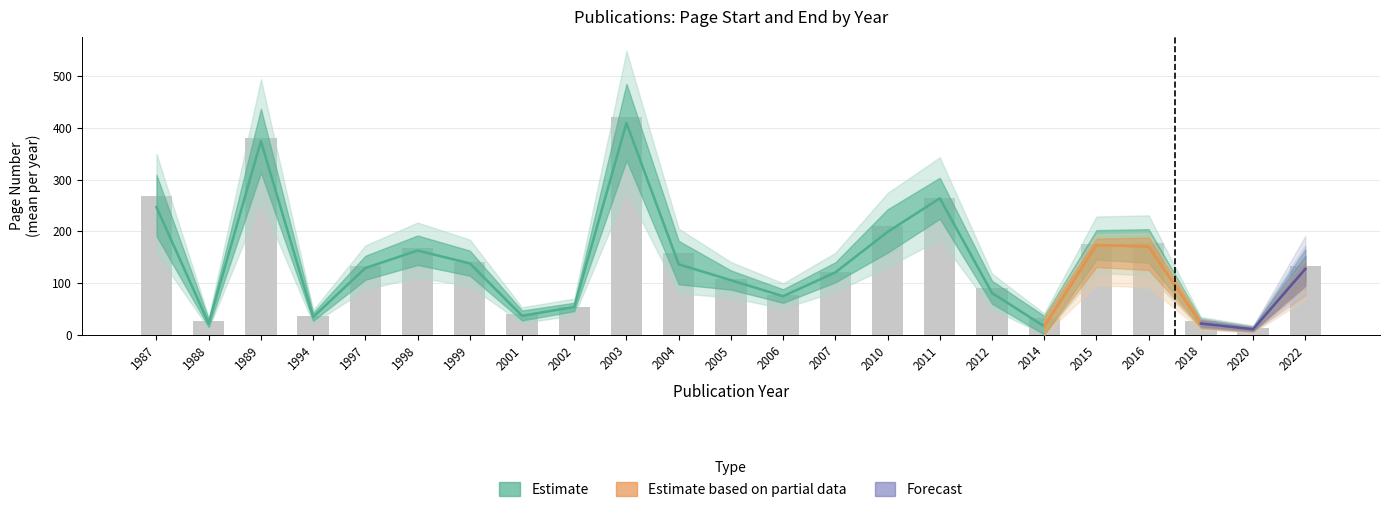

What is the difference between the highest and lowest values at 2007?

5